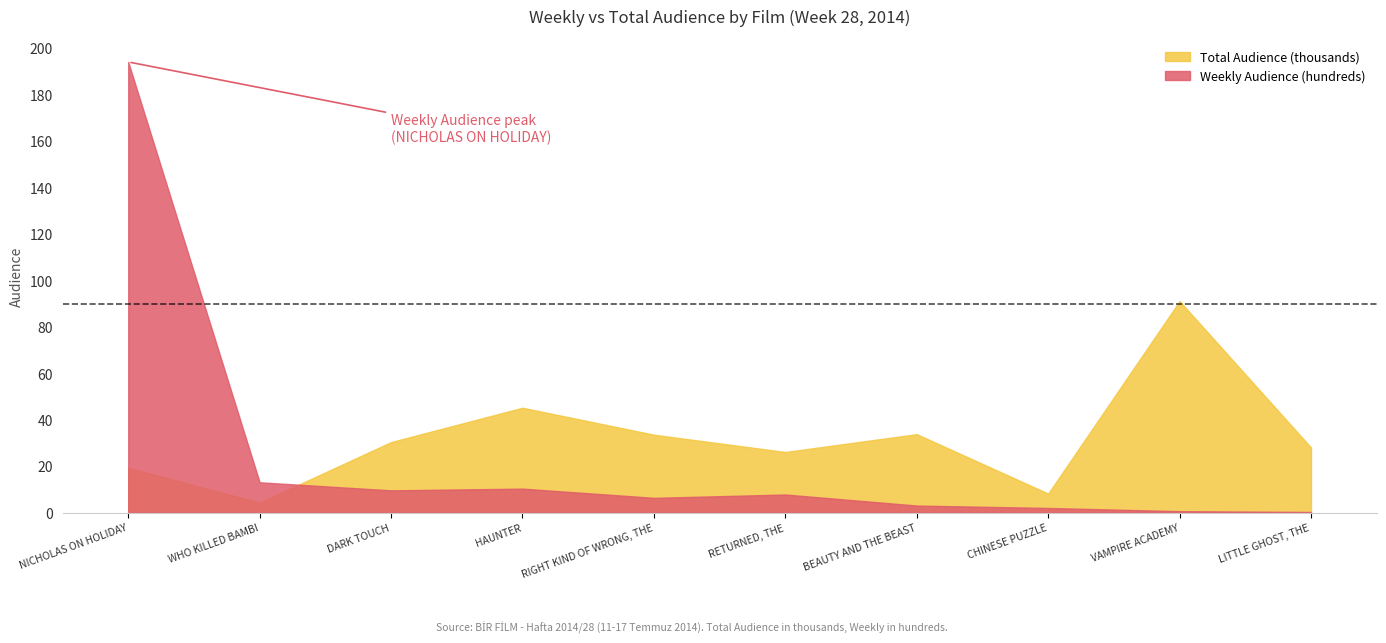

The value of Weekly Audience at DARK TOUCH is 971. True or false?

True